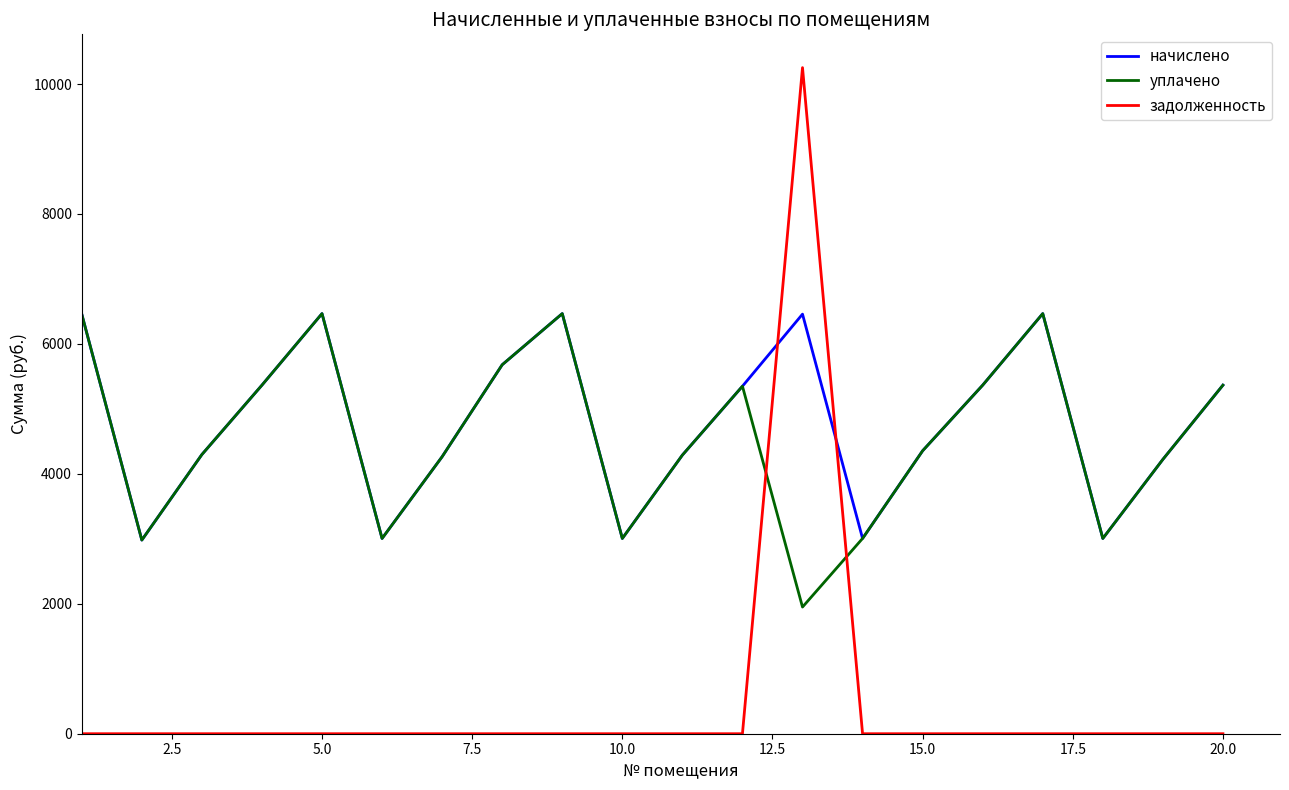

What is the average value of the начислено series?

4793.7